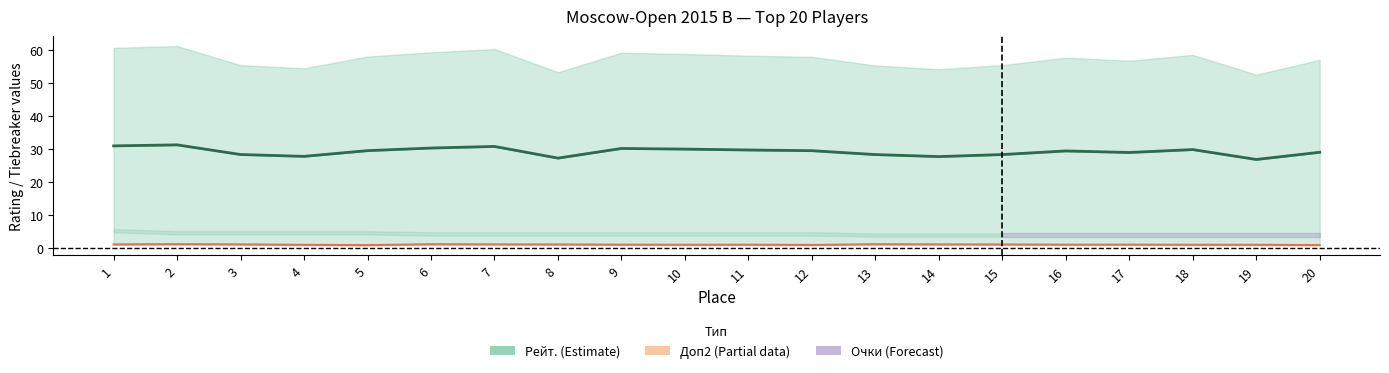

How many interior local peaks does the Рейт. (центр) series have?

5